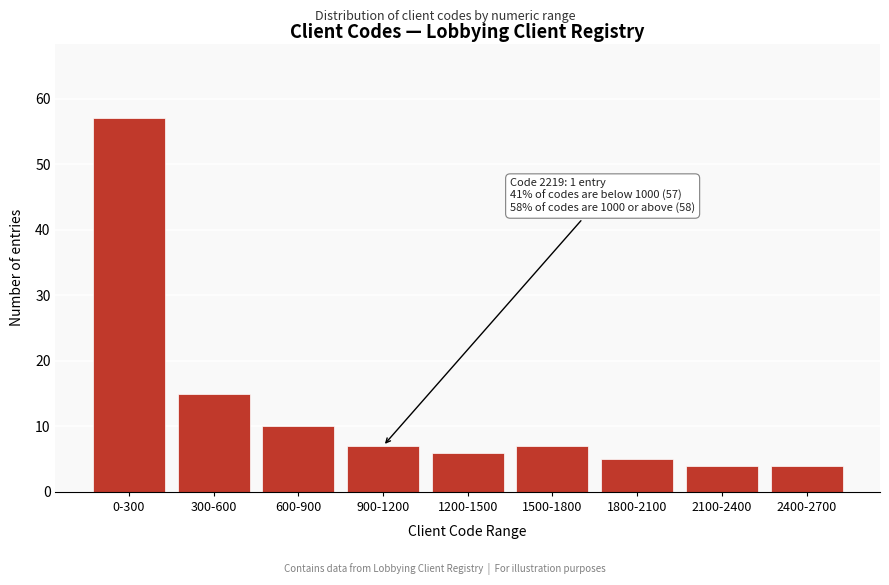

Reading left to right, list all the values displayed in this chart.

0-300=57	300-600=15	600-900=10	900-1200=7	1200-1500=6	1500-1800=7	1800-2100=5	2100-2400=4	2400-2700=4